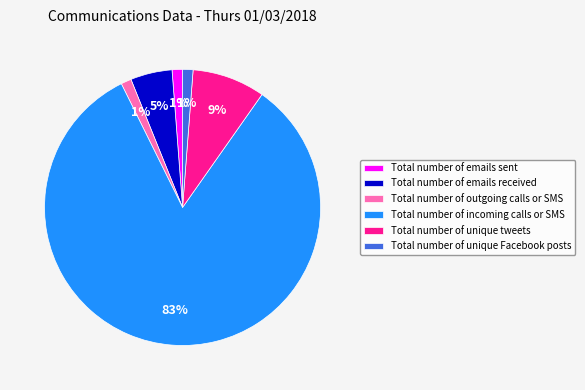

The Total number of incoming calls or SMS slice represents 83% of the pie. True or false?

True